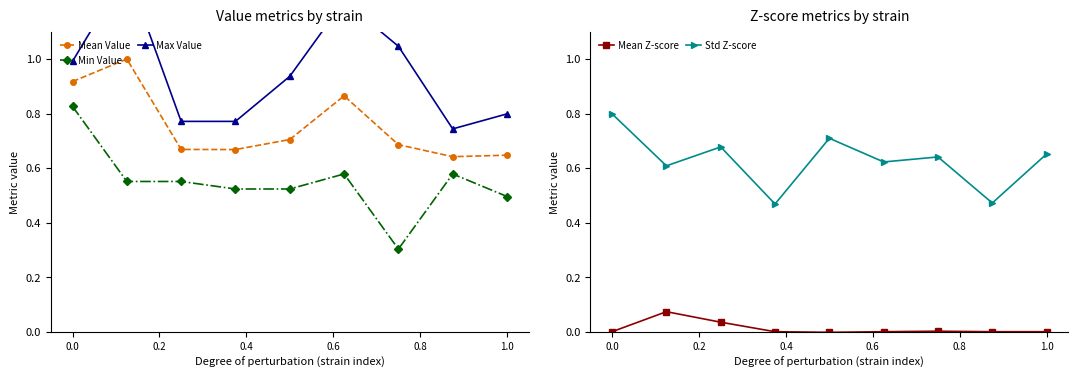

Which series has the largest total across all categories?

Max Value